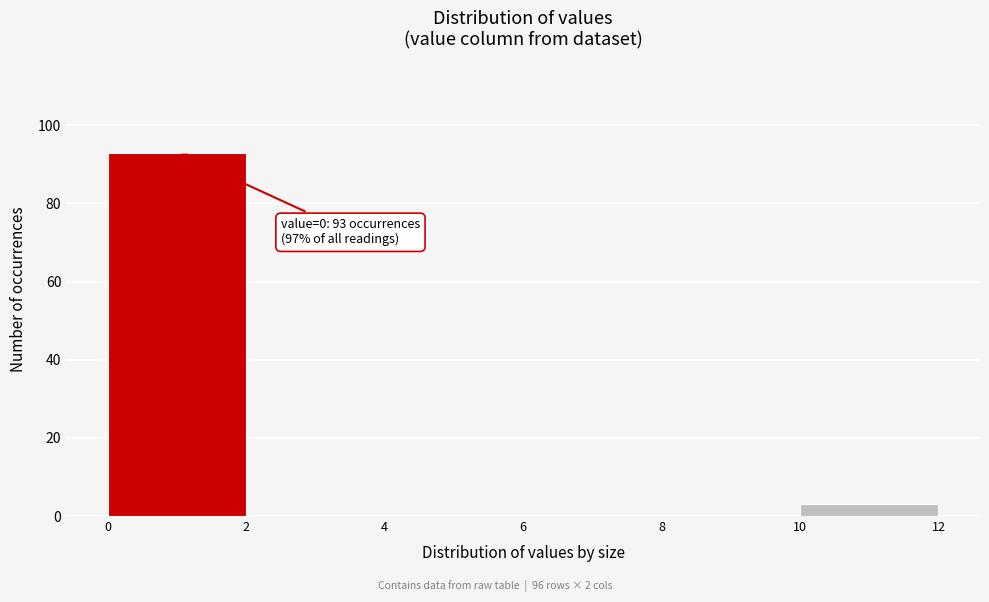

Which range on the x-axis has the tallest bar?

0 to 2